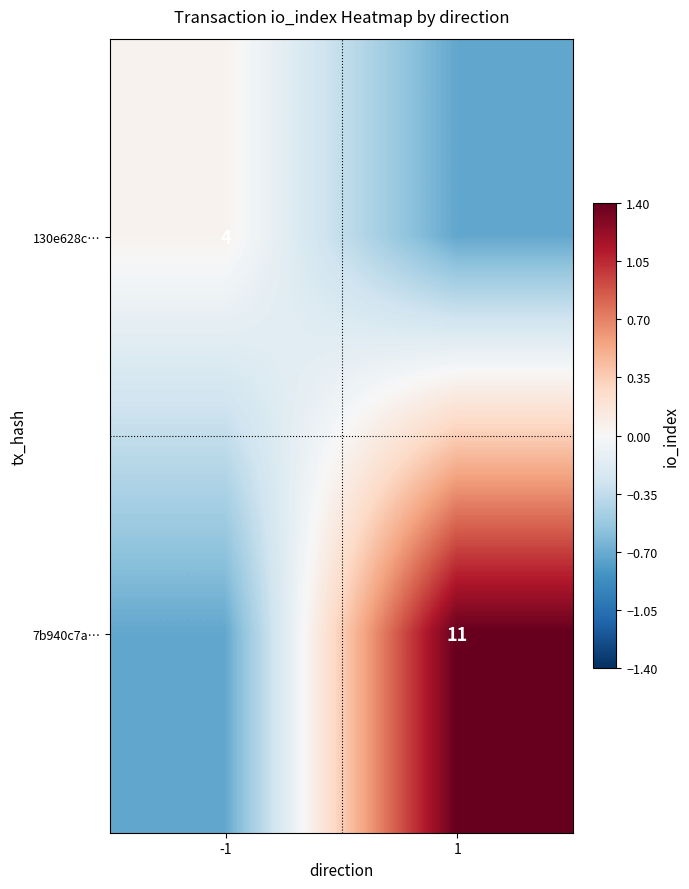

Where is 7b940c7a… nearest to the value 0?

-1